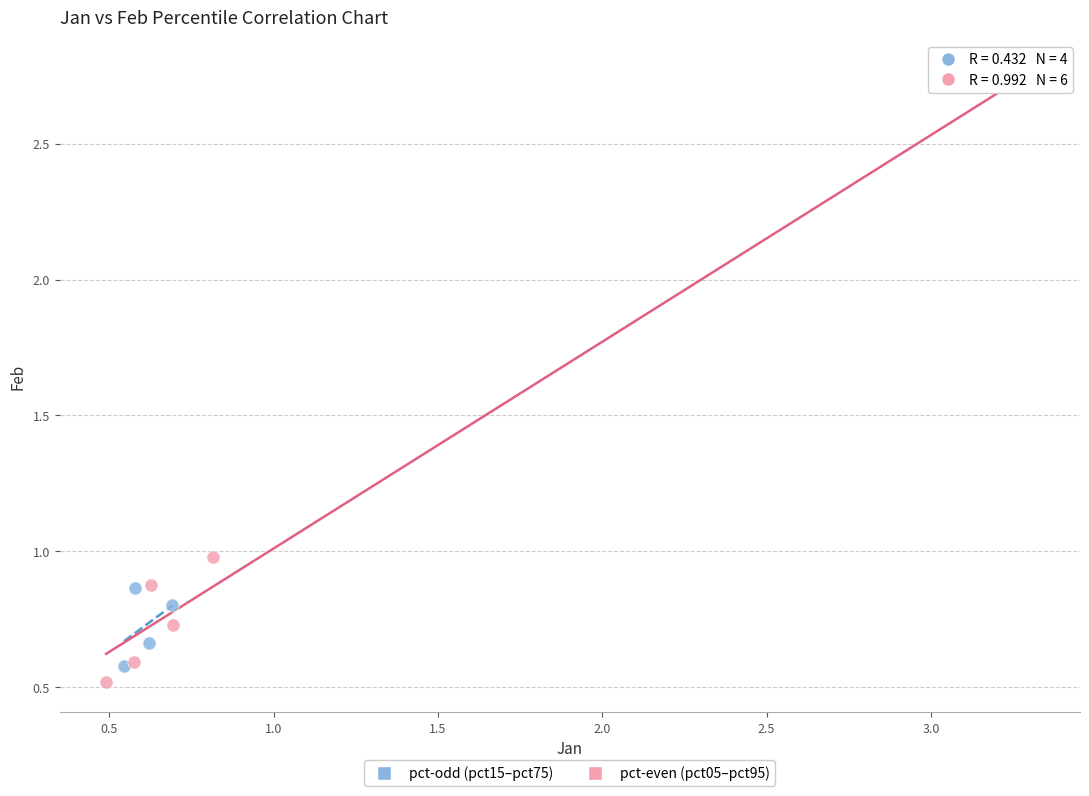

What are all the series names shown in the legend?

pct-odd (pct15–pct75), pct-even (pct05–pct95)